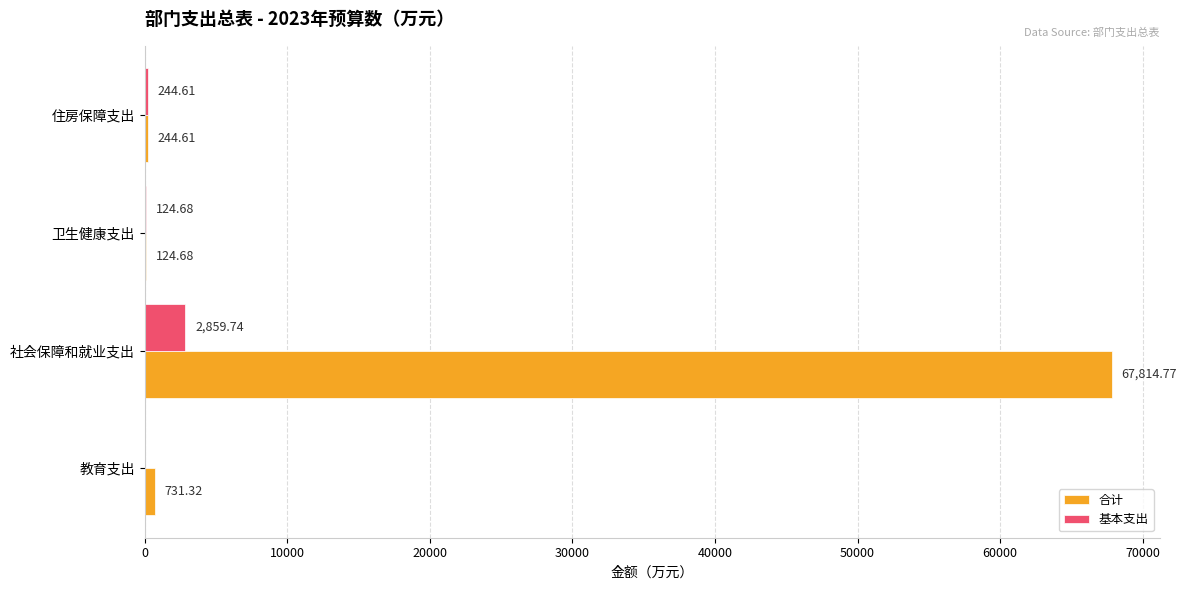

What is the sum of the 基本支出 values at 卫生健康支出 and 住房保障支出?

369.3